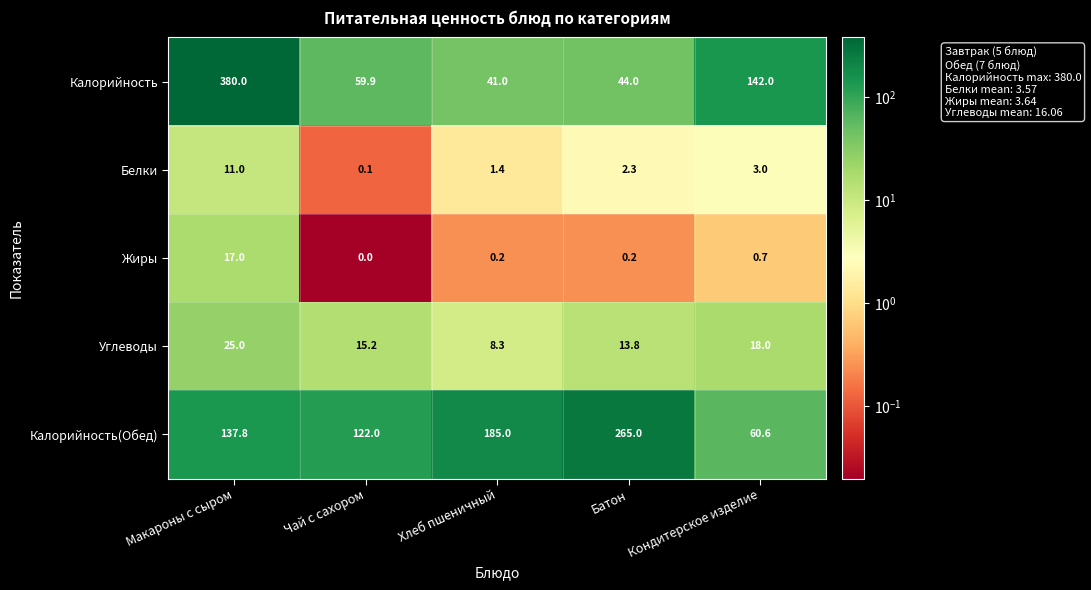

Where does the Калорийность(Обед) series first go above 137?

Макароны с сыром